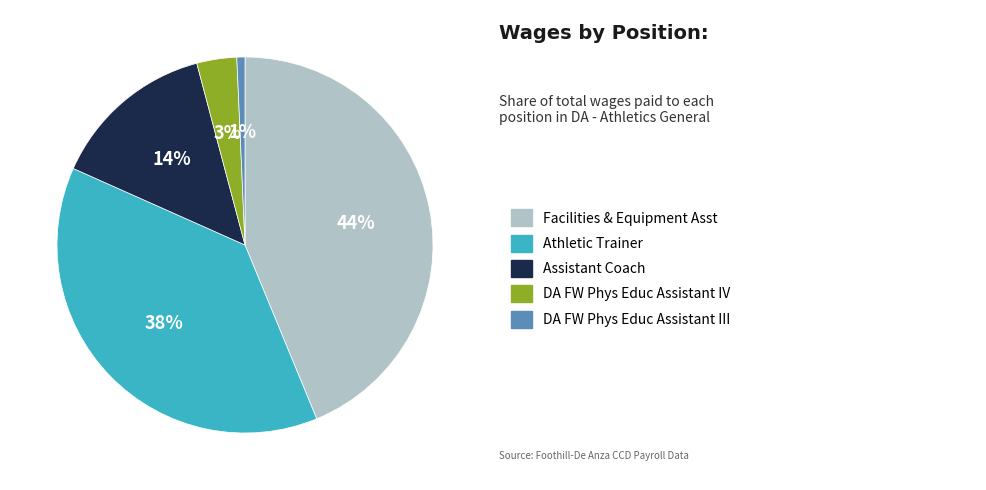

To the nearest percent, what is the difference between the largest and smallest slice percentages?

43%